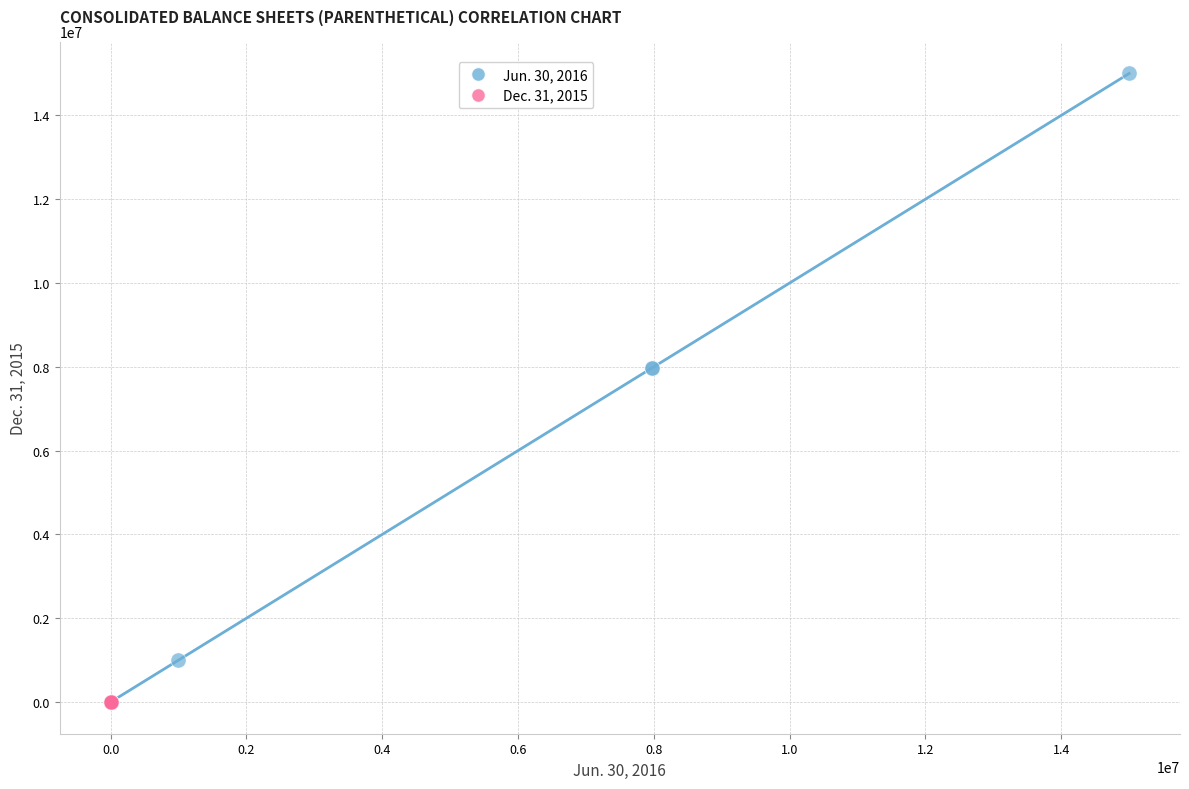

Which series contains the highest Y value?

Jun. 30, 2016